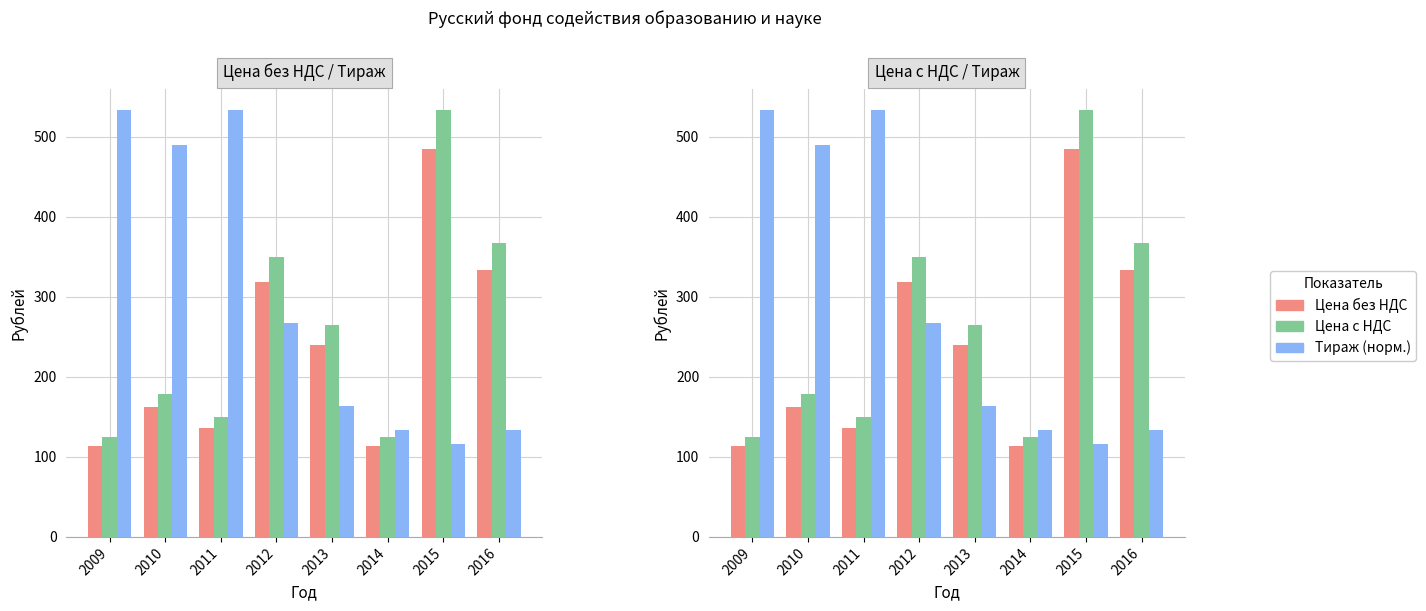

Reading left to right, list all the values displayed in this chart.

Цена без НДС: 113.6	162.1	136.4	318.2	240.3	113.6	484.8	333.3
Цена с НДС: 125.0	178.3	150.0	350.0	264.3	125.0	533.3	366.7
Тираж (норм.): 533.3	488.9	533.3	266.7	163.8	133.3	115.6	133.3